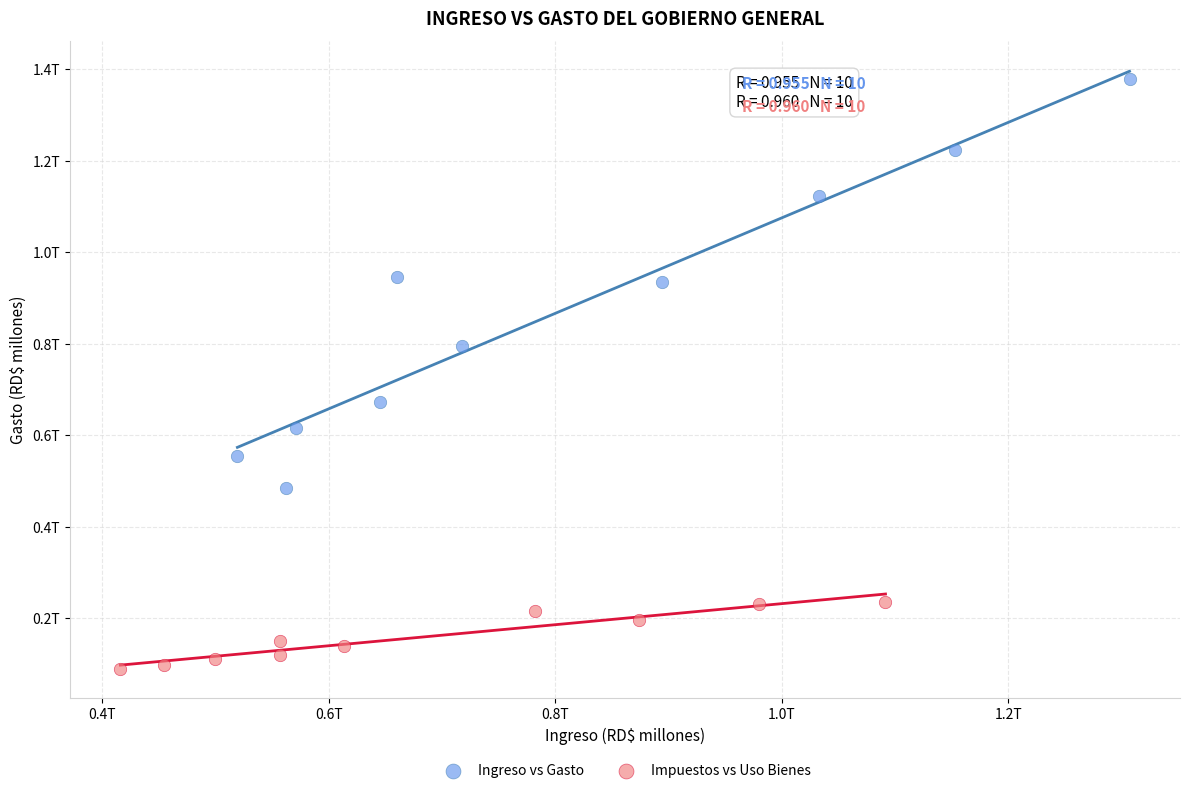

What are all the series names shown in the legend?

Ingreso vs Gasto, Impuestos vs Uso Bienes